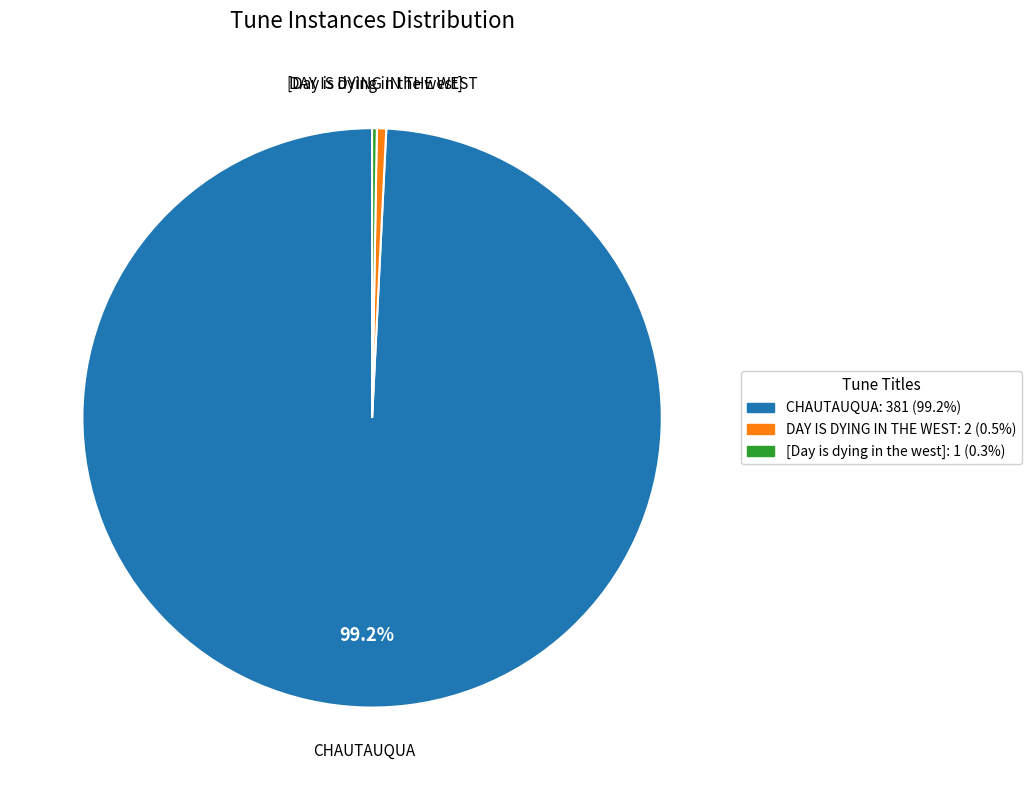

Is it true that DAY IS DYING IN THE WEST is 11% of the pie?

False